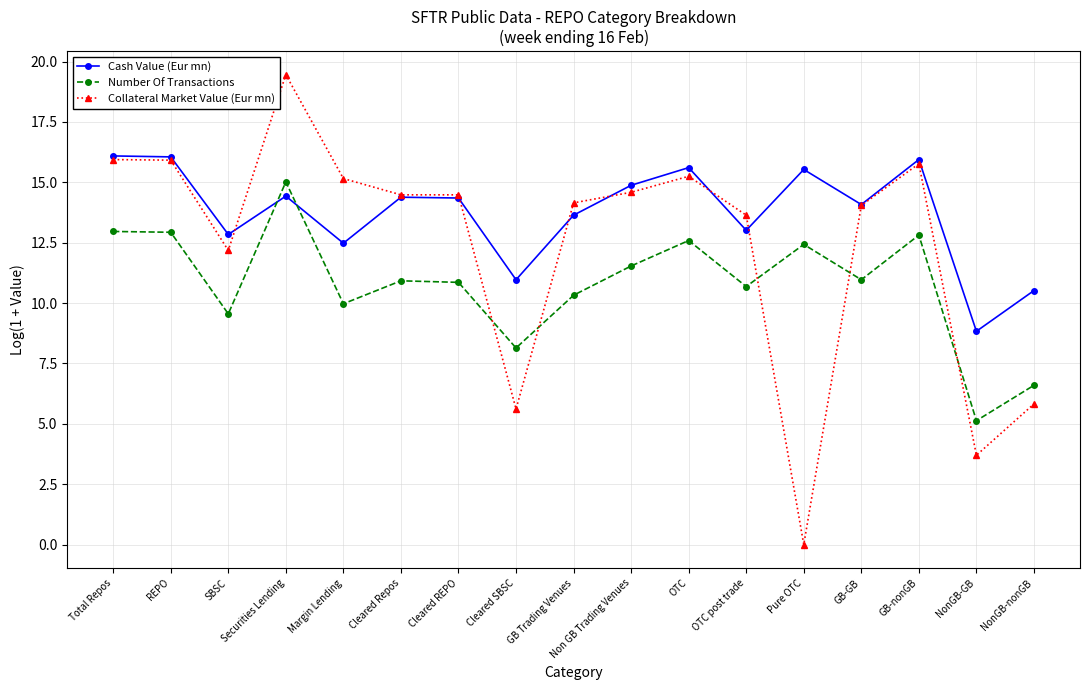

After their last crossing, which series has the higher values: Cash Value (Eur mn) or Number Of Transactions?

Cash Value (Eur mn)